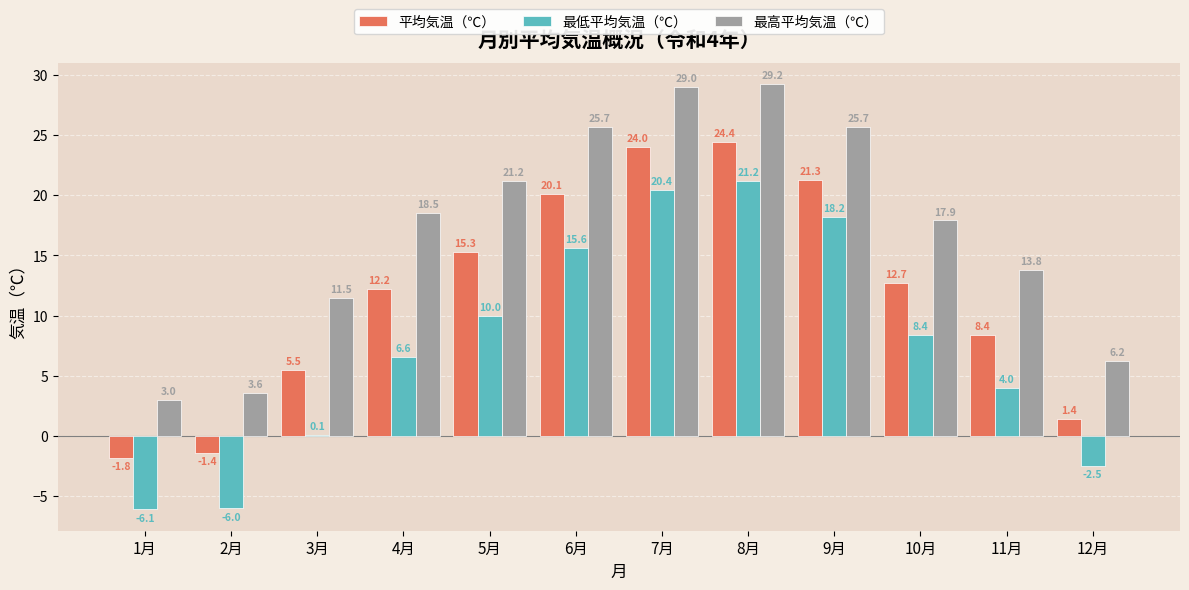

What is the average value of the 平均気温（℃） series?

11.8